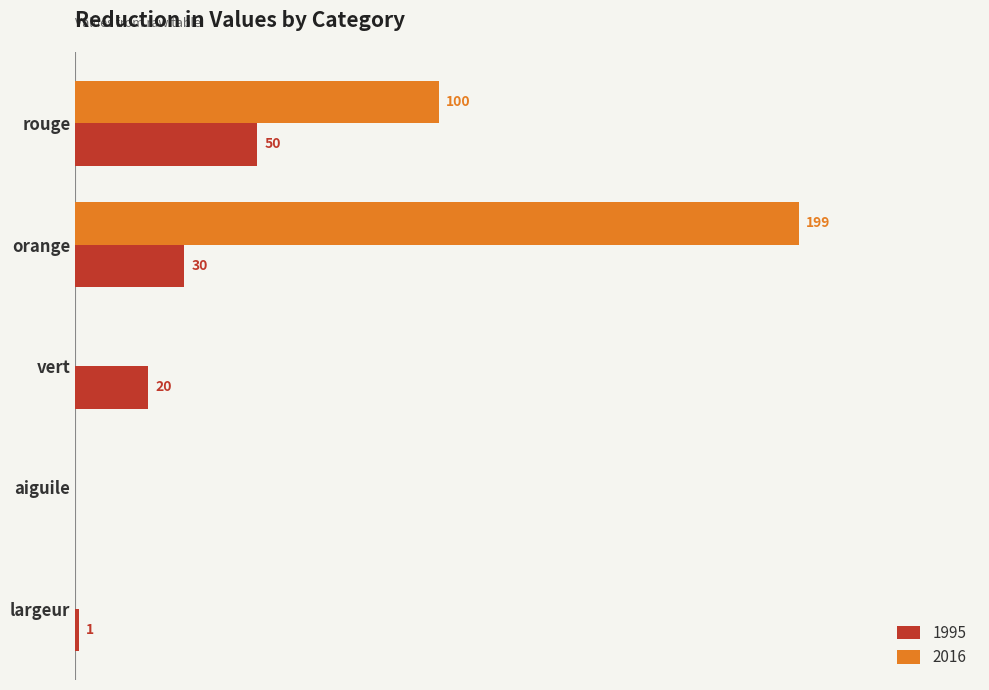

Which category has the highest value in the 1995 series?

rouge